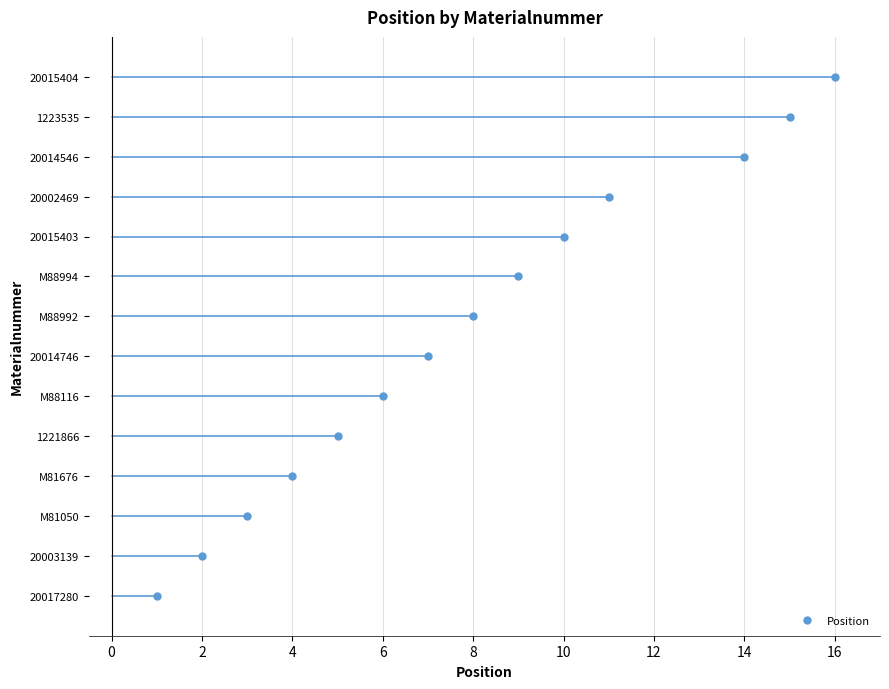

Rank the categories by value from lowest to highest.

20017280, 20003139, M81050, M81676, 1221866, M88116, 20014746, M88992, M88994, 20015403, 20002469, 20014546, 1223535, 20015404